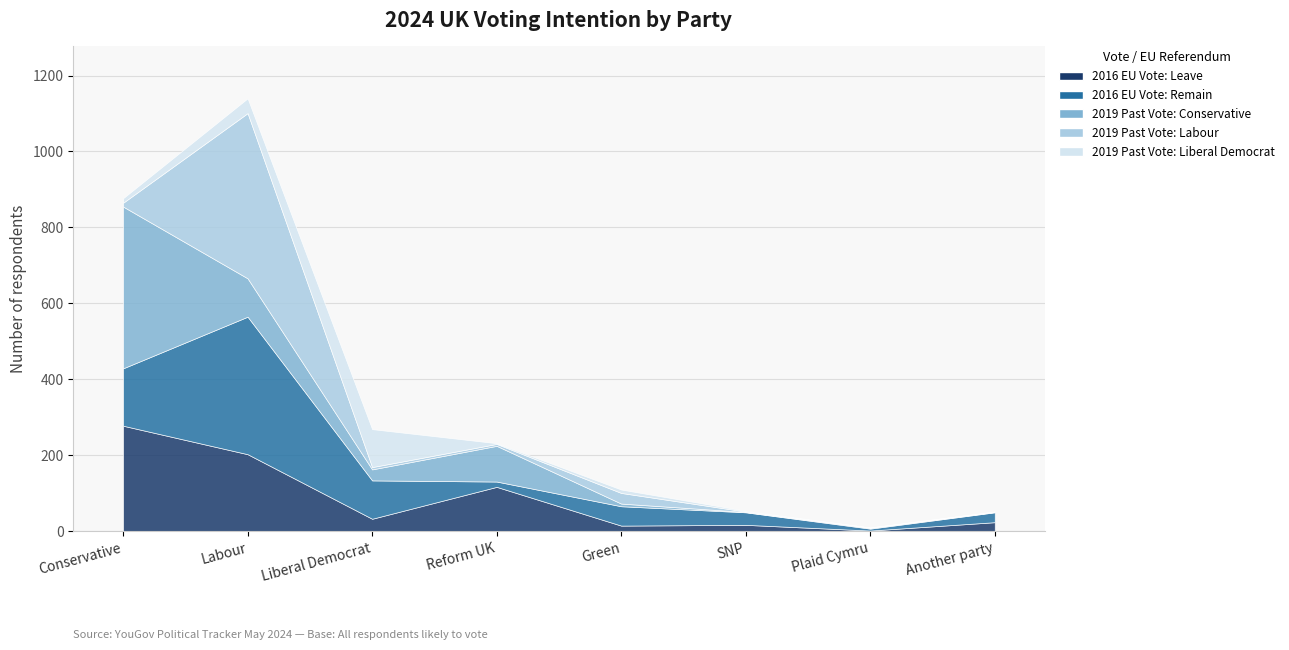

What are all the series names shown in the legend?

2016 EU Vote: Leave, 2016 EU Vote: Remain, 2019 Past Vote: Conservative, 2019 Past Vote: Labour, 2019 Past Vote: Liberal Democrat